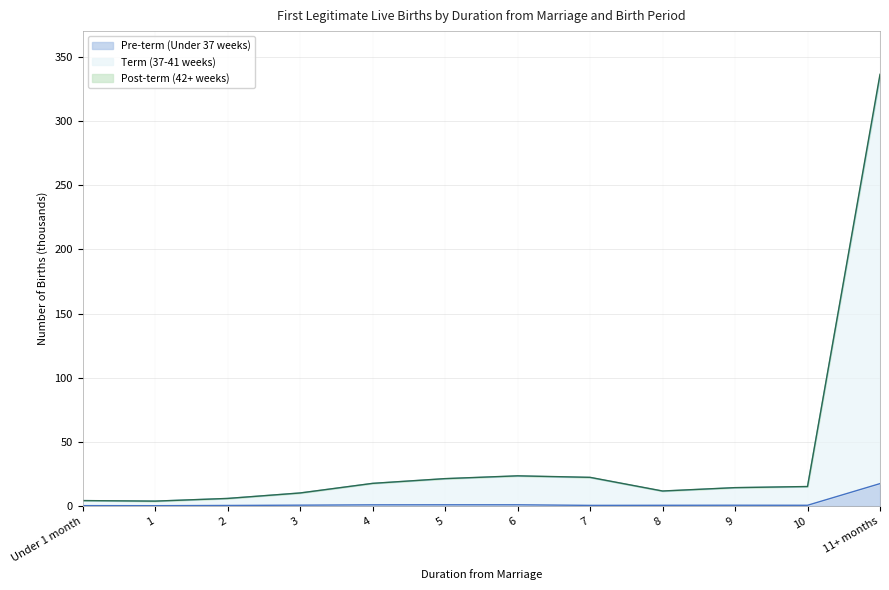

At which category is the sum across all series the highest?

11+ months